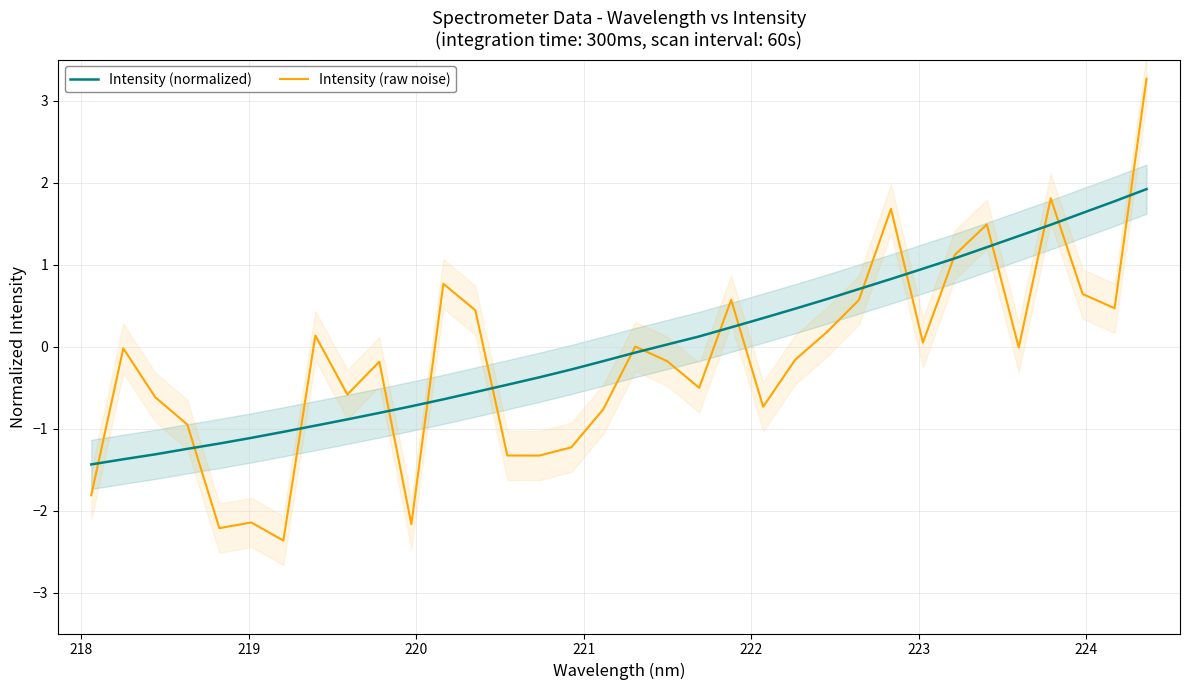

How many data points in Intensity (raw noise) are above 0?

15